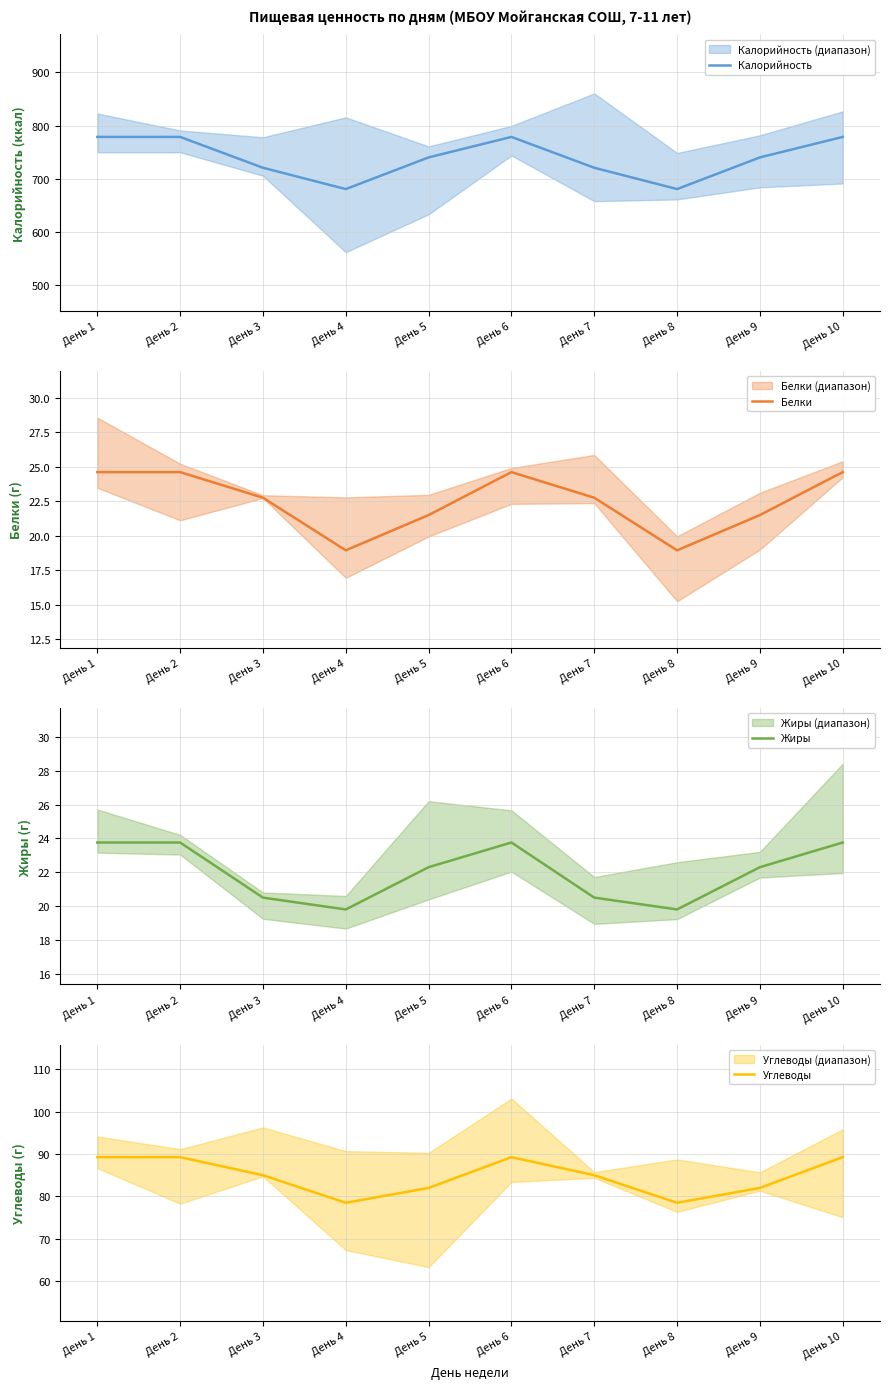

The Жиры series shows 5.8 at День 4. True or false?

False